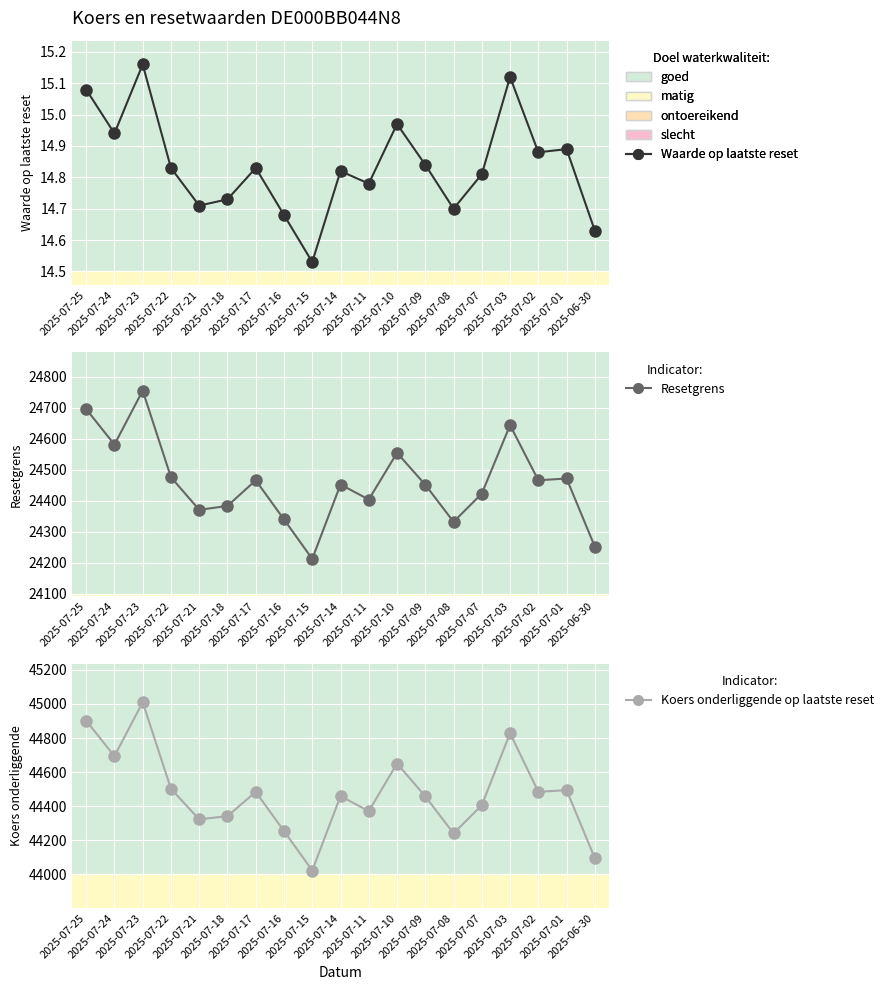

Between 2025-07-10 and 2025-07-07, which is larger?

2025-07-10